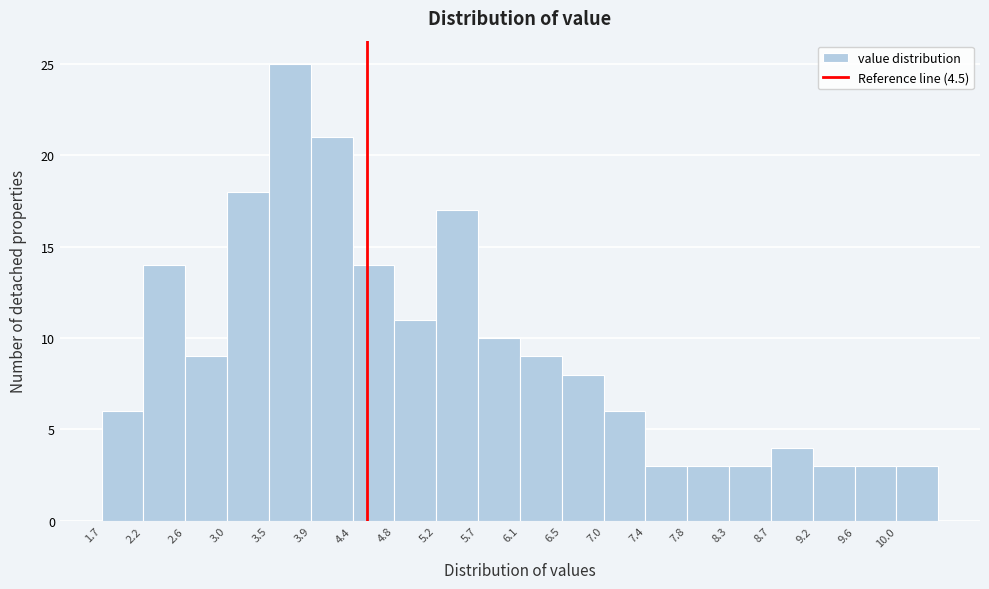

Reading left to right, transcribe this chart: for each bar, give the range it covers on the x-axis and its height. Neither the bar edges nor the heights are printed on the chart, so give them approximately, as read against the axes.

1.75 to 2.15: 6
2.15 to 2.60: 14
2.60 to 3.05: 9
3.05 to 3.50: 18
3.50 to 3.90: 25
3.90 to 4.35: 21
4.35 to 4.80: 14
4.80 to 5.25: 11
5.25 to 5.65: 17
5.65 to 6.10: 10
6.10 to 6.55: 9
6.55 to 6.95: 8
6.95 to 7.40: 6
7.40 to 7.85: 3
7.85 to 8.30: 3
8.30 to 8.70: 3
8.70 to 9.15: 4
9.15 to 9.60: 3
9.60 to 10.05: 3
10.05 to 10.45: 3